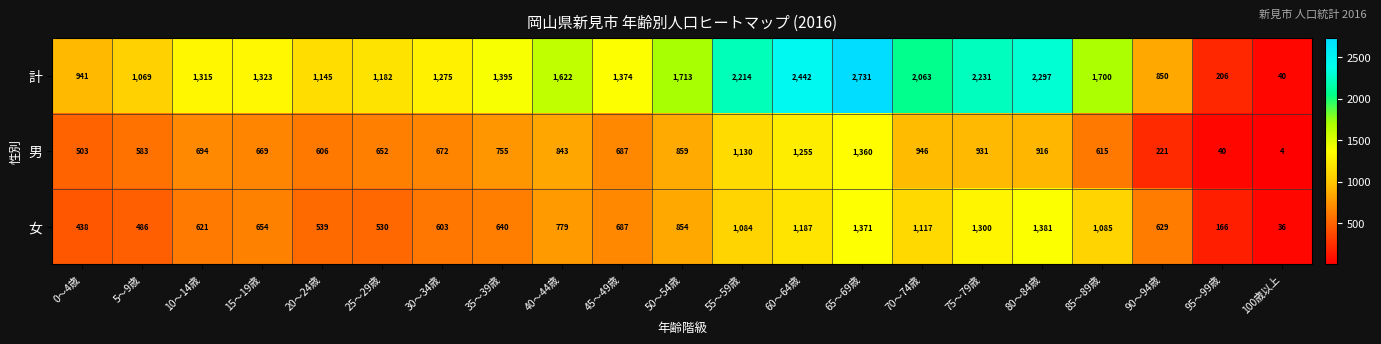

Which category has the highest value in the 計 series?

65～69歳